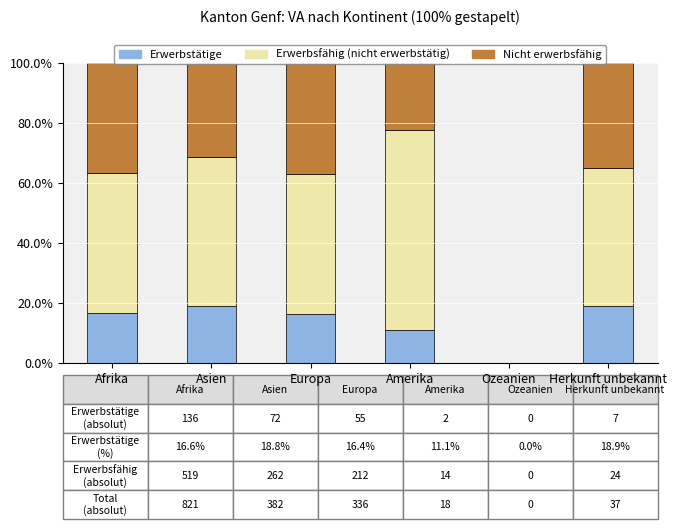

How many categories are shown in the chart?

6